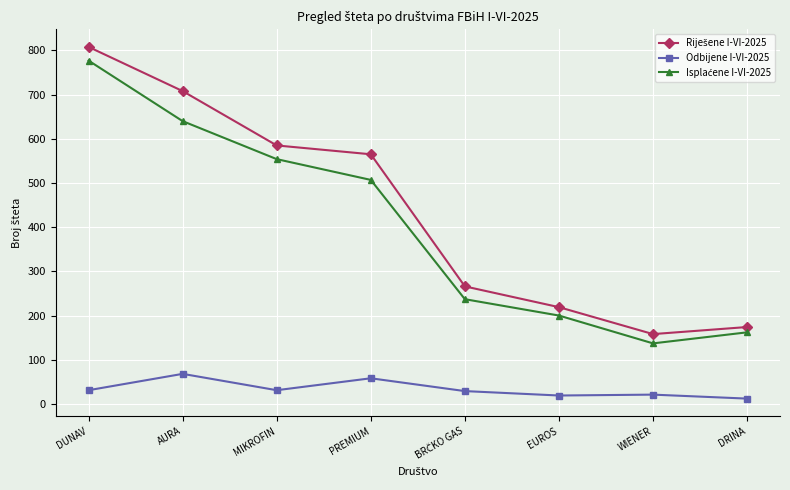

What is the difference between the second highest and second lowest values in the Odbijene I-VI-2025 series?

39